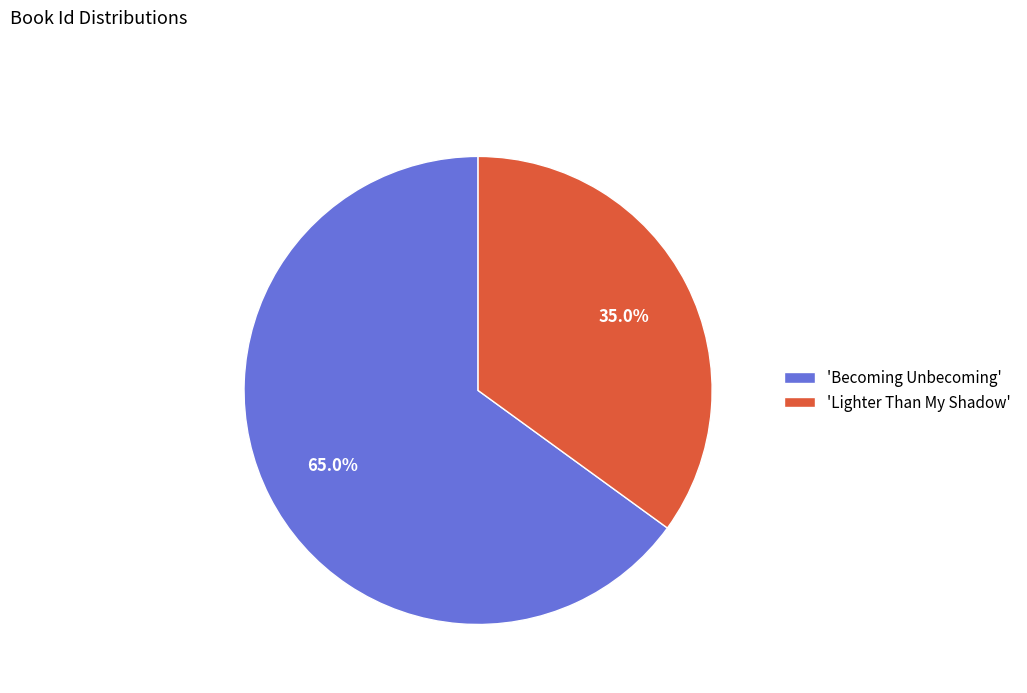

What is the total percentage of 'Lighter Than My Shadow' and 'Becoming Unbecoming'?

100.0%